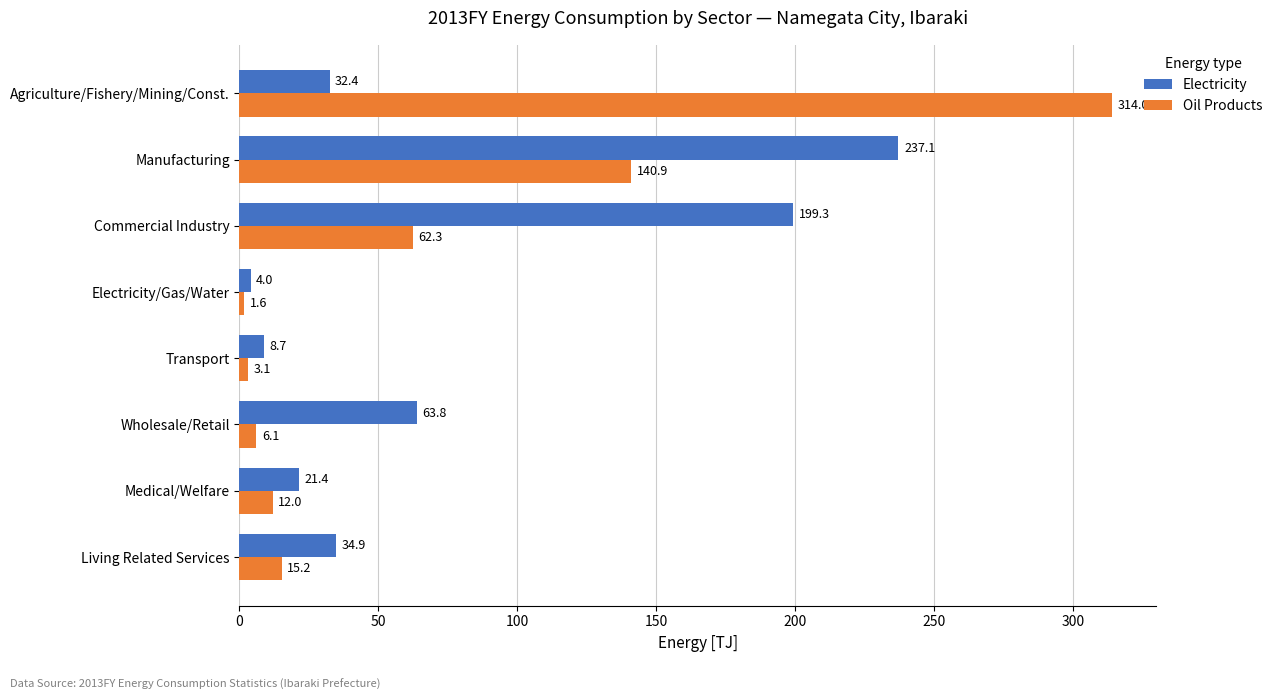

Which category has the highest value in the Electricity series?

Manufacturing